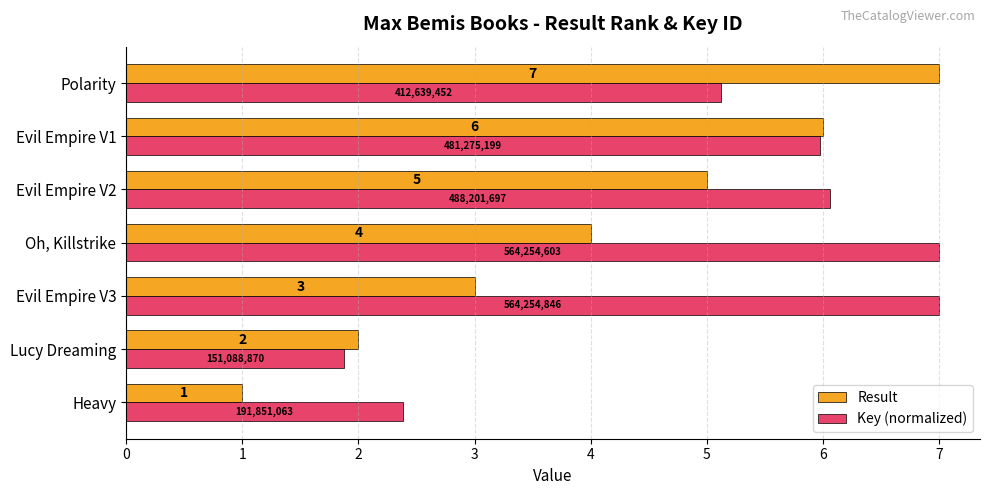

True or false: Key (normalized) has a value of 0.5 at Lucy Dreaming.

False